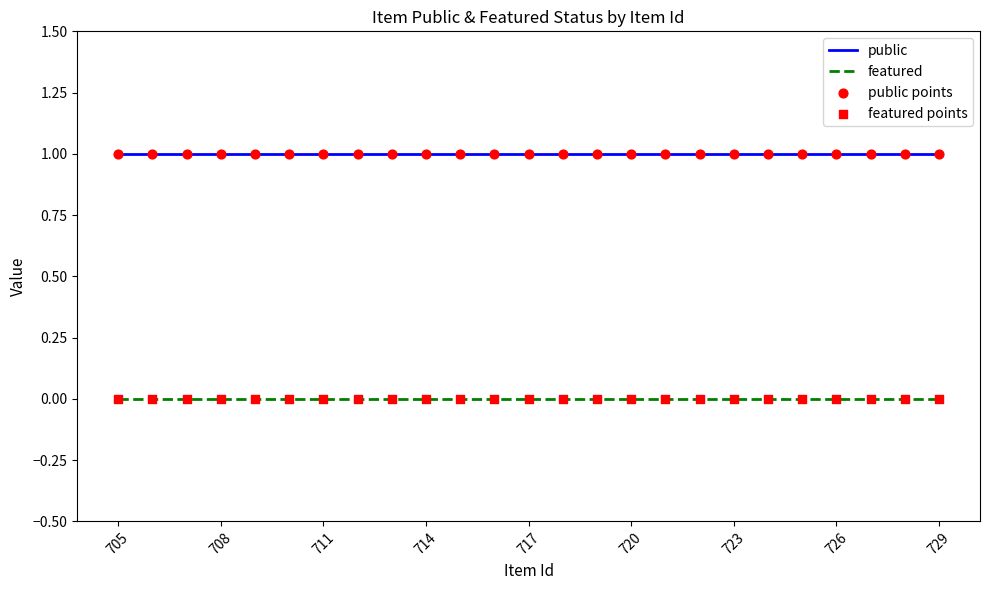

True or false: public and featured intersect in this chart.

False